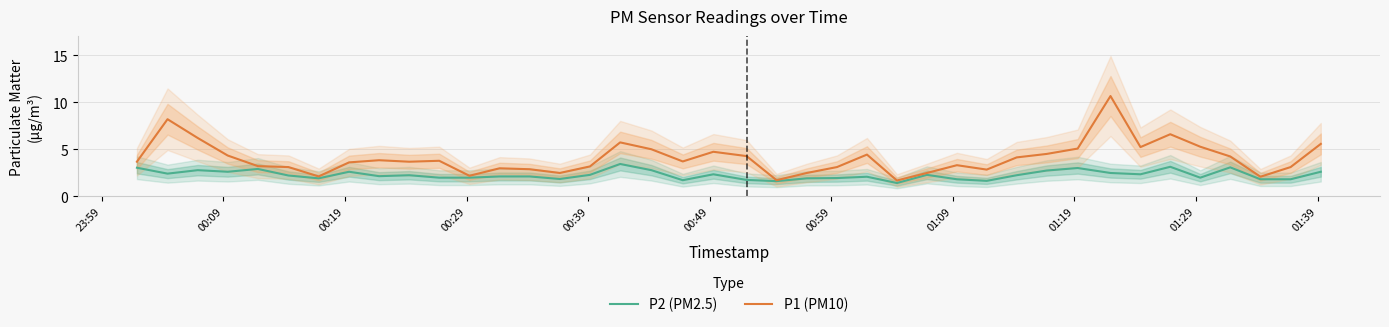

True or false: P2 (PM2.5) and P1 (PM10) cross at least once.

False